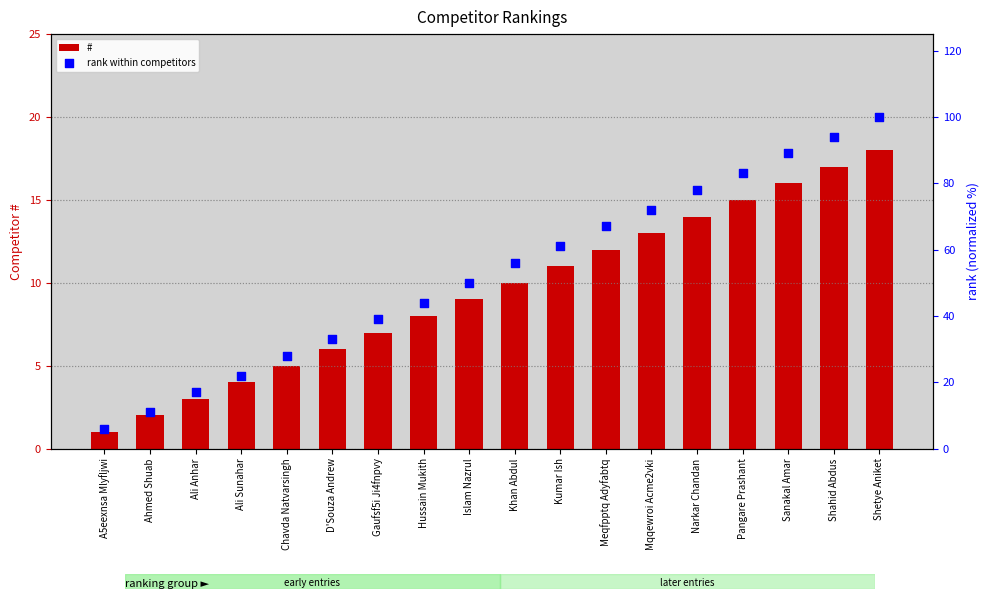

What is the total value across all series at Meqfpptq Adyfabtq?

79